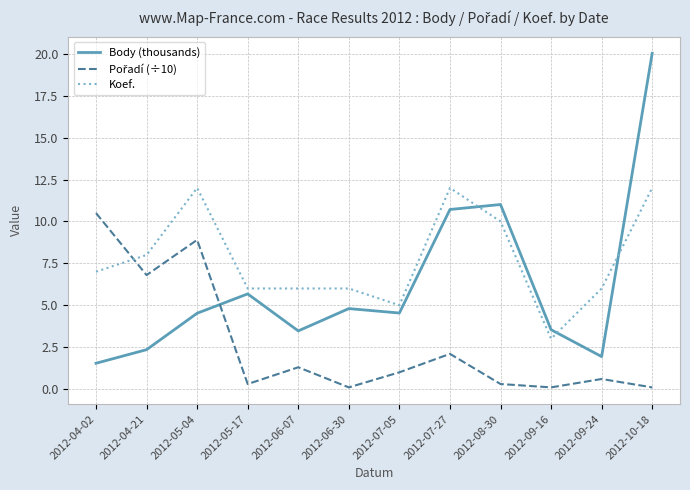

The Koef. series shows 10.3 at 2012-04-02. True or false?

False